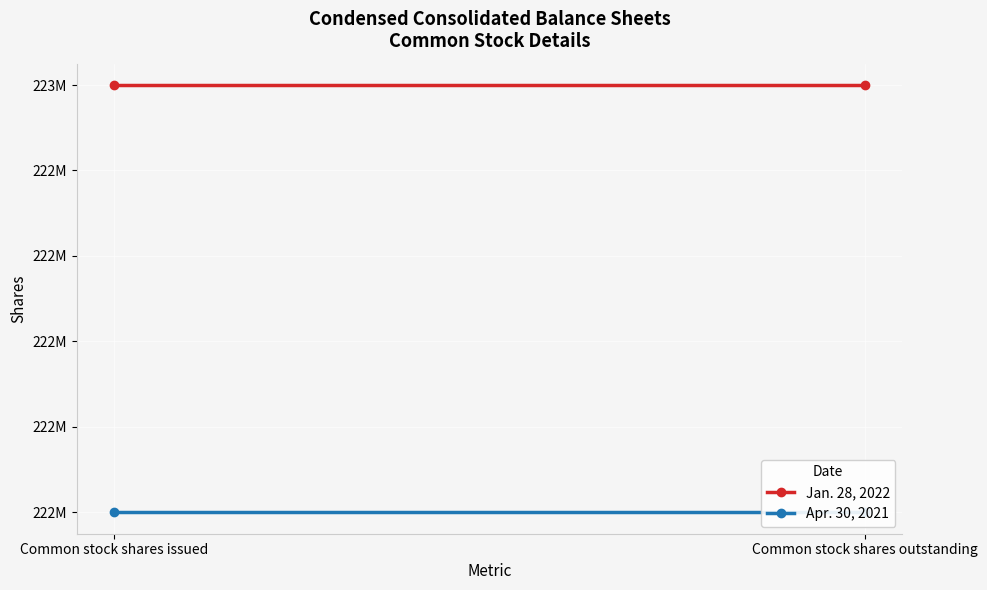

What is the value of the Apr. 30, 2021 point at the 1st from the left?

222000000